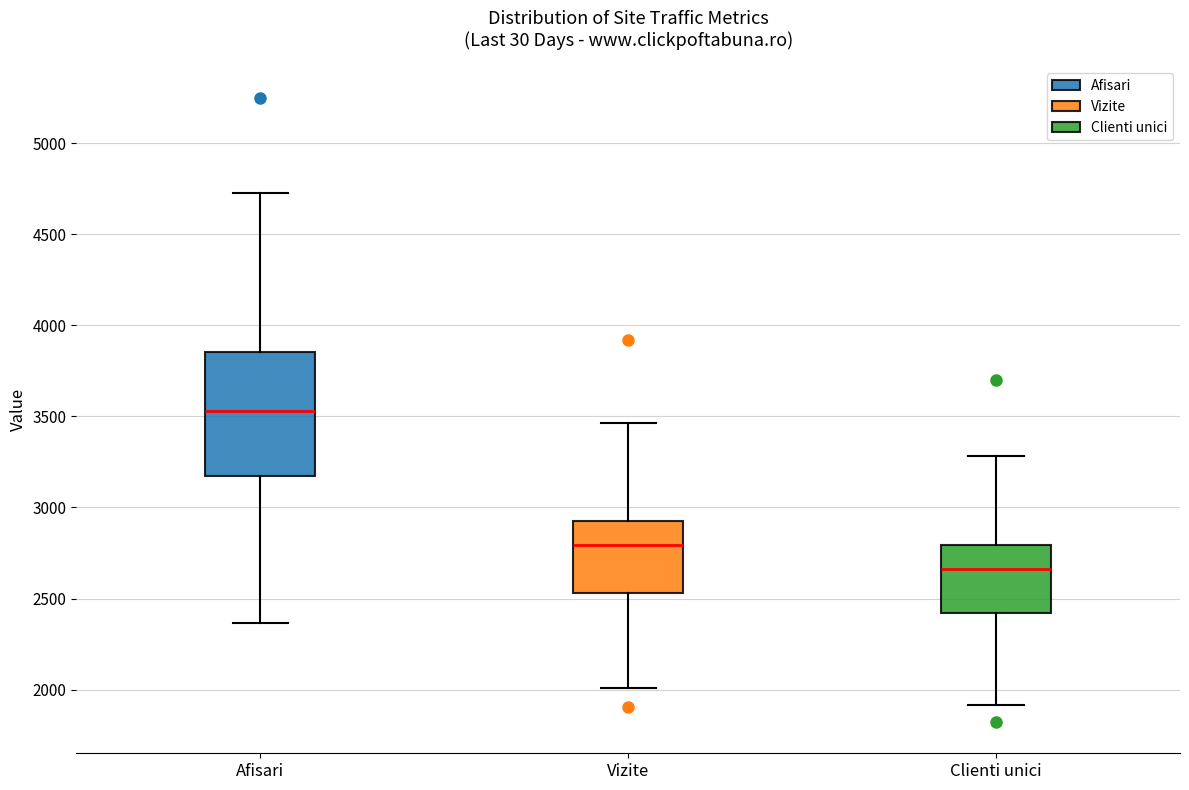

Which box is the tallest, from its lower edge to its upper edge?

Afisari